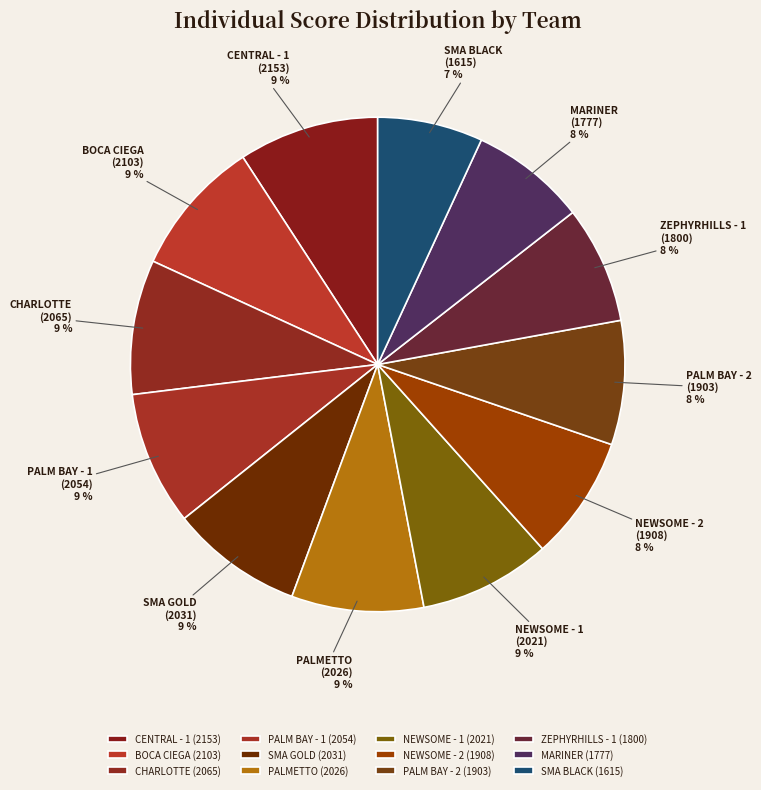

Do PALMETTO and BOCA CIEGA together represent more than half of the pie?

No